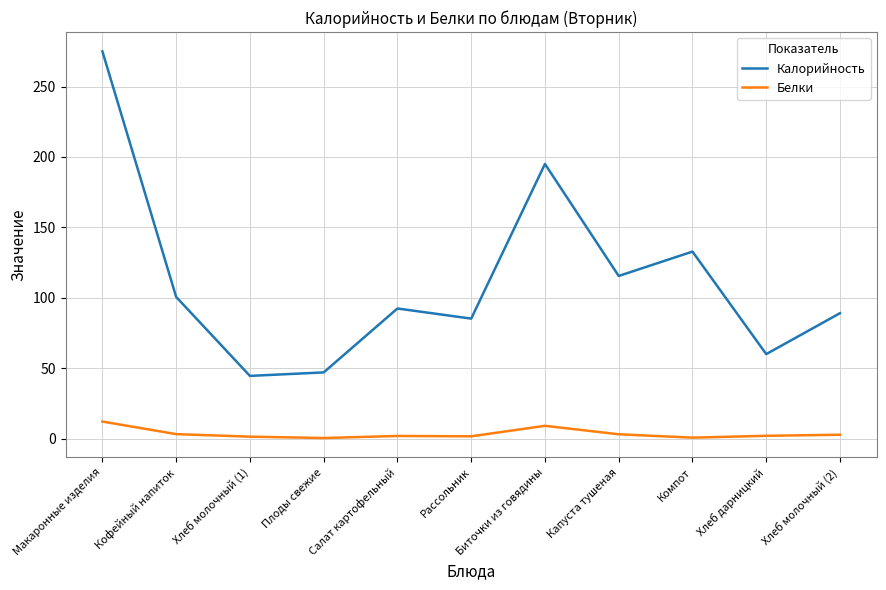

True or false: Белки and Калорийность intersect in this chart.

False